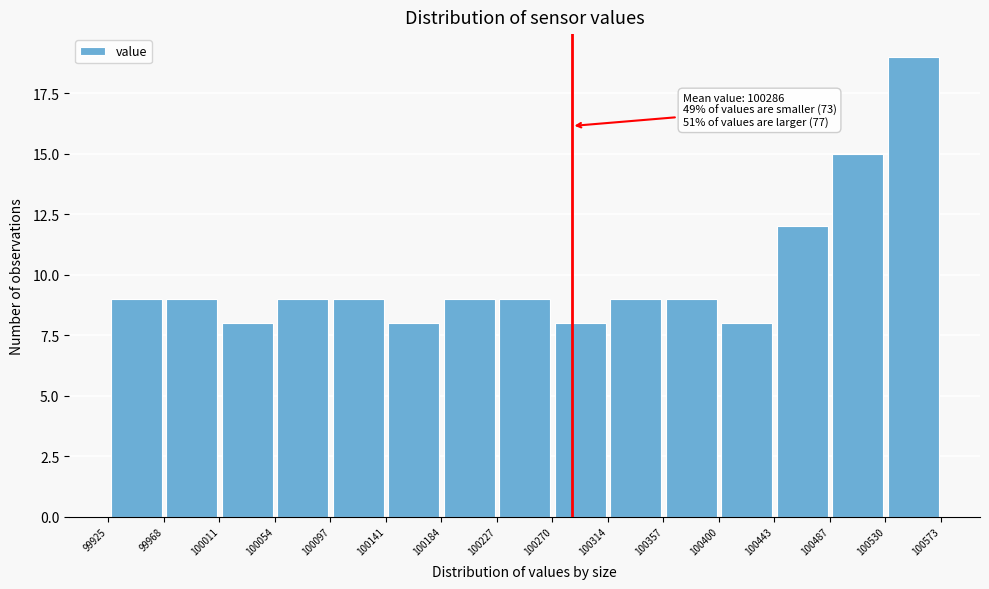

Over which range of the x-axis is the bar tallest?

100530 to 100573